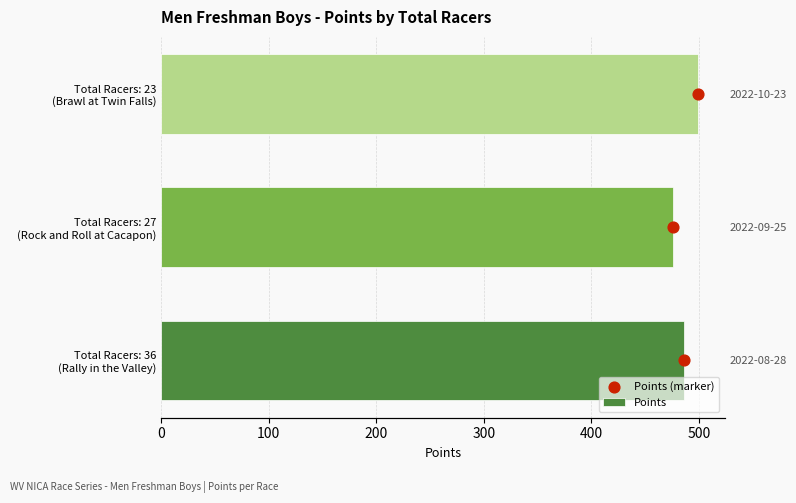

What are all the series names shown in the legend?

Points, Points (marker)